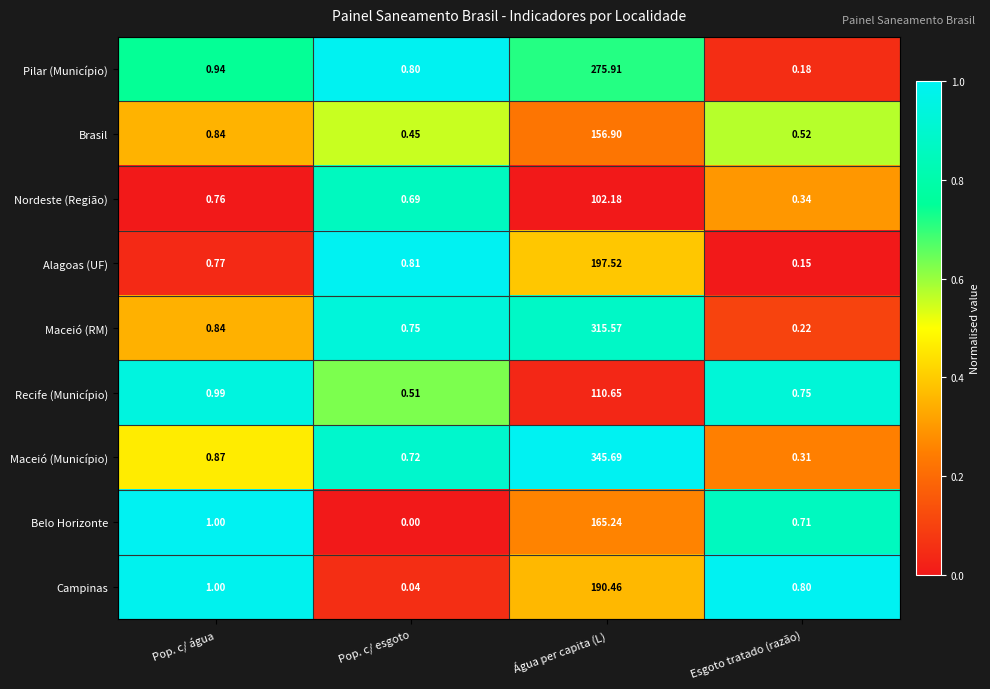

Count the number of data series in this chart.

9